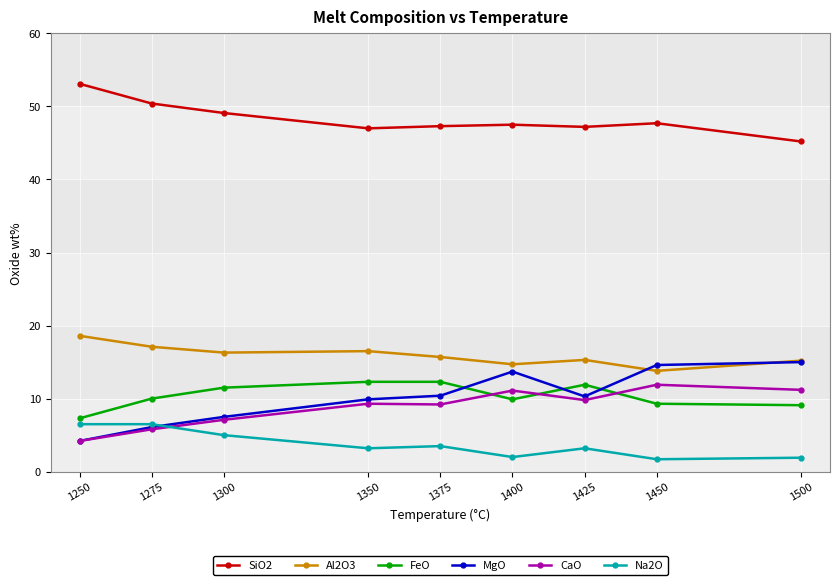

What is the spread (max minus min) of values at 1425?

44.0